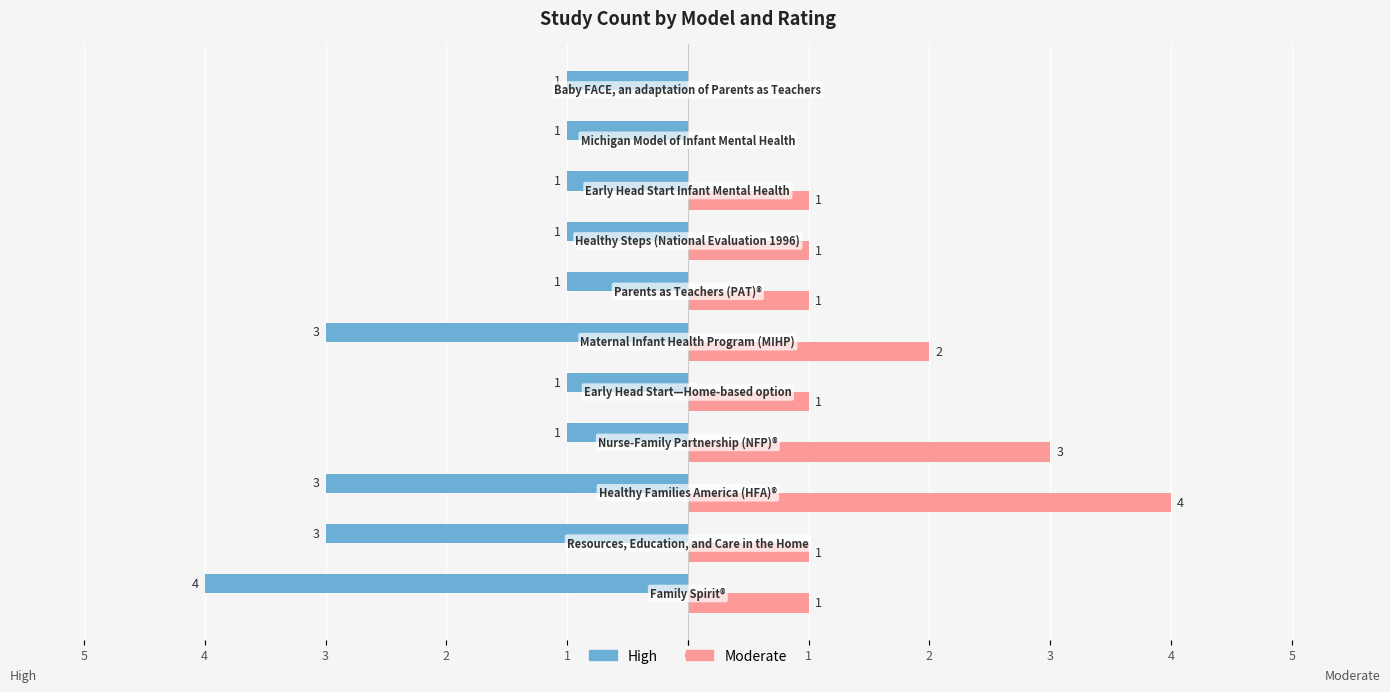

What are all the series names shown in the legend?

High, Moderate